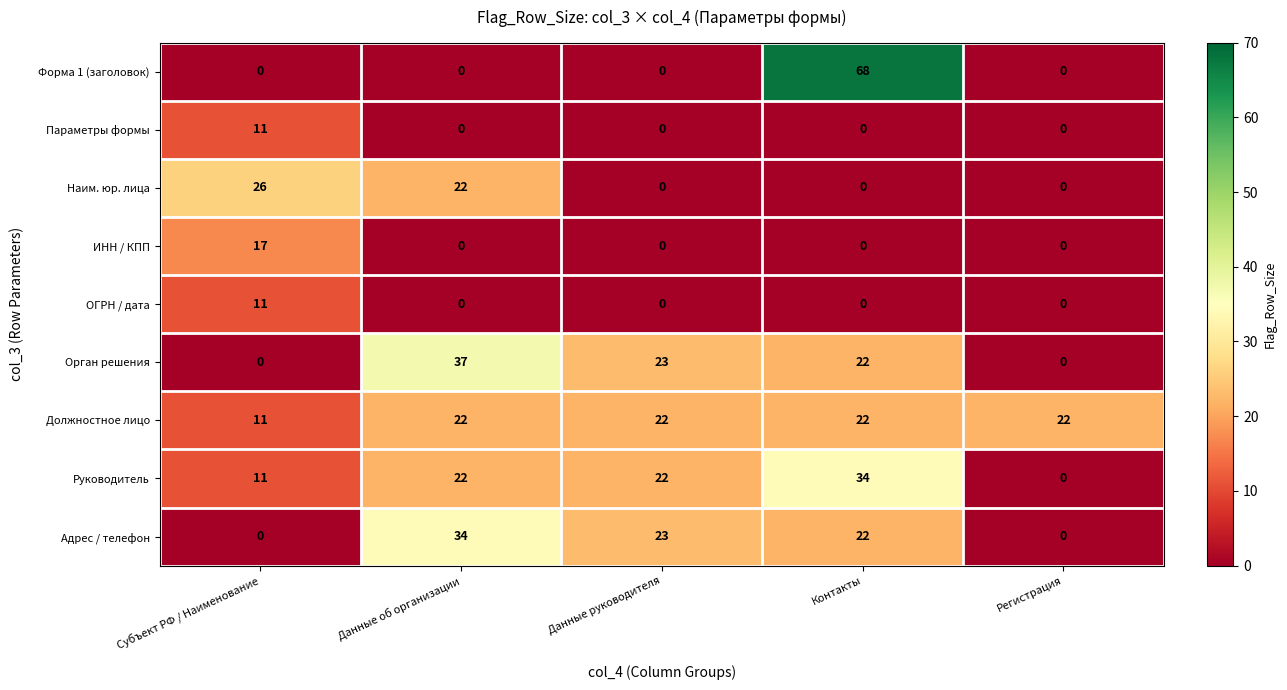

At how many categories does at least one series exceed 61?

1